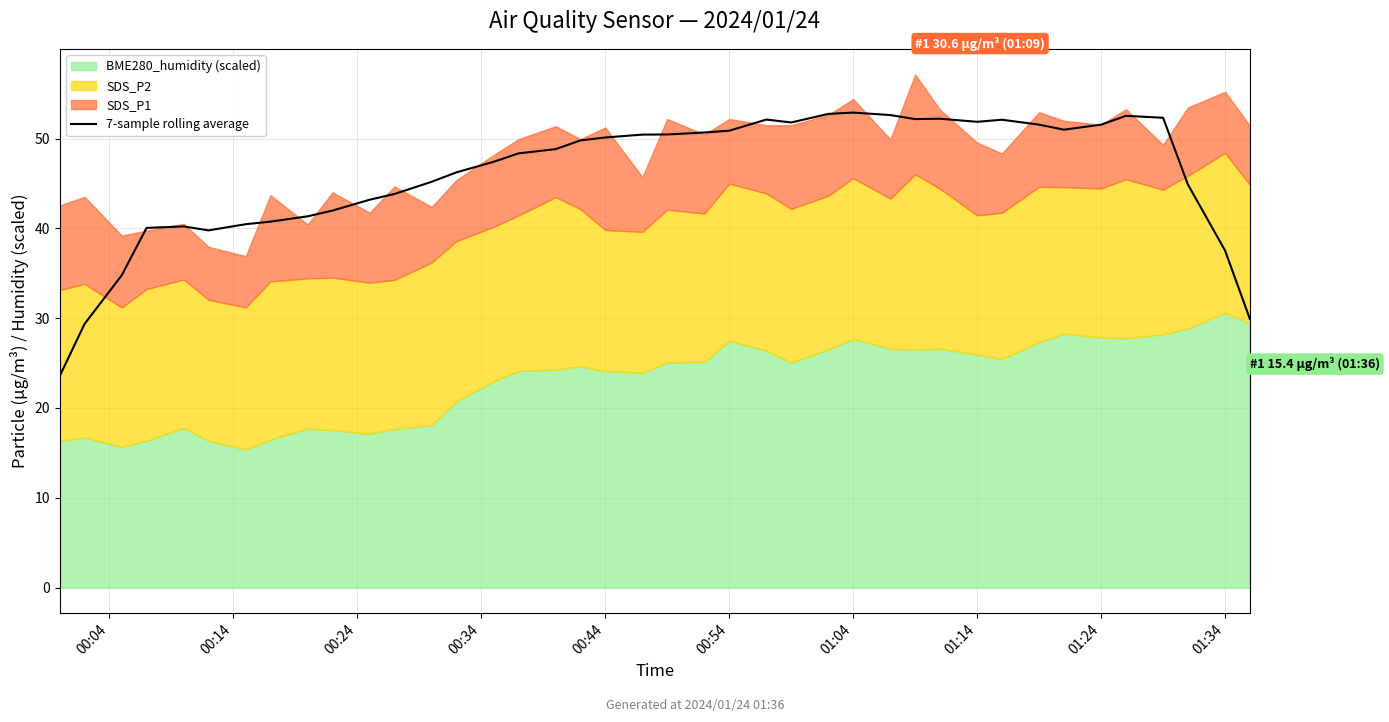

What is the maximum value for 7-sample rolling average?

52.9